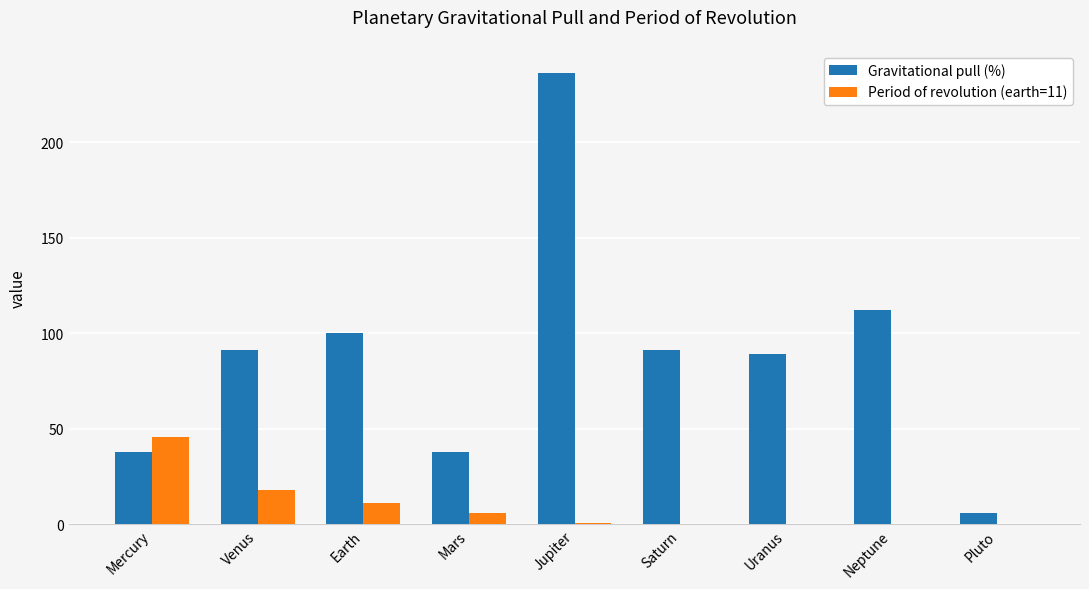

What is the sum of all Gravitational pull (%) values?

801.0